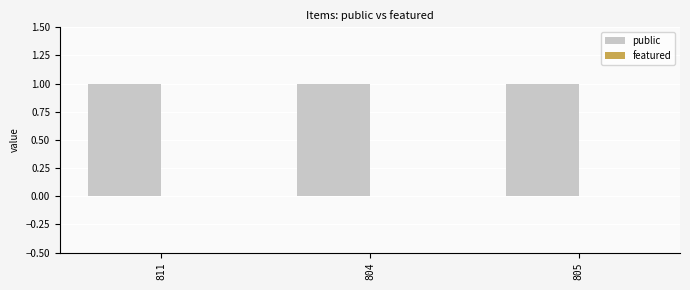

How many bars are there in total?

6